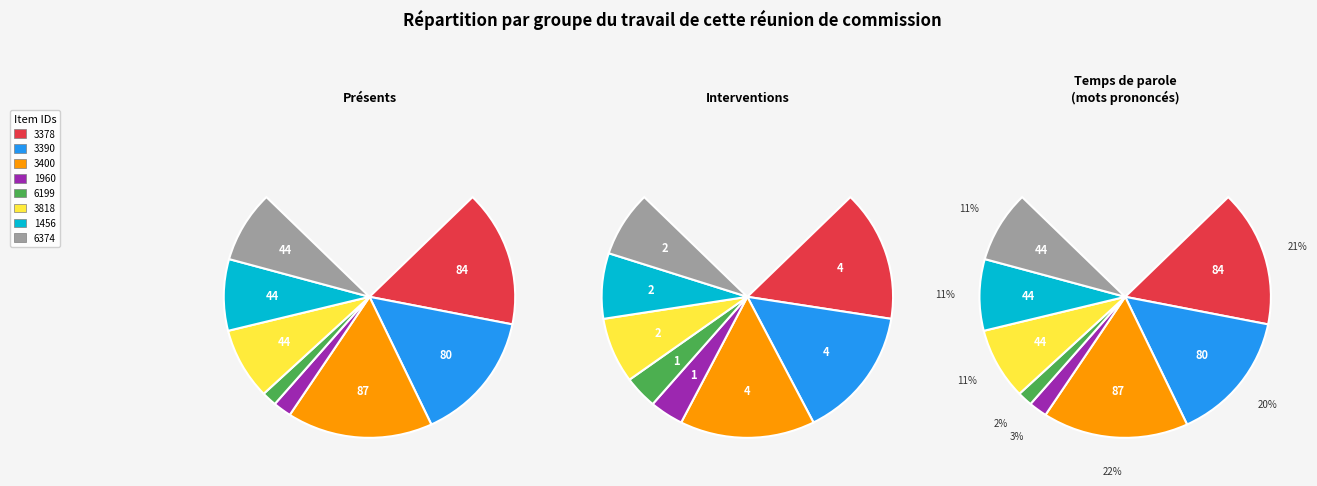

To the nearest percent, what percentage of the pie is 3378?

21%